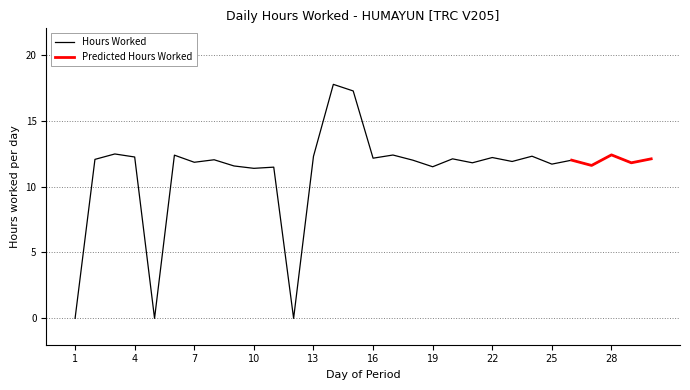

Reading left to right, extract all data points from this chart.

0.0	12.1	12.5	12.2	0.0	12.4	11.8	12.0	11.6	11.4	11.5	0.0	12.3	17.8	17.2	12.2	12.4	12.0	11.5	12.1	11.8	12.2	11.9	12.3	11.7	12.0	11.6	12.4	11.8	12.1